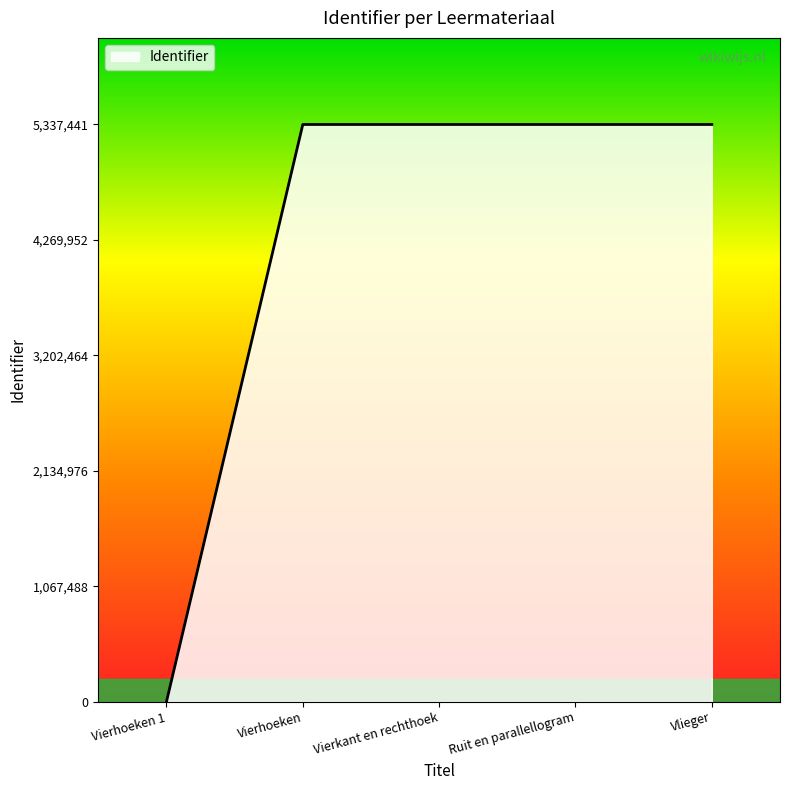

What is the ratio of the value at Vlieger to the value at Vierhoeken?

1.0